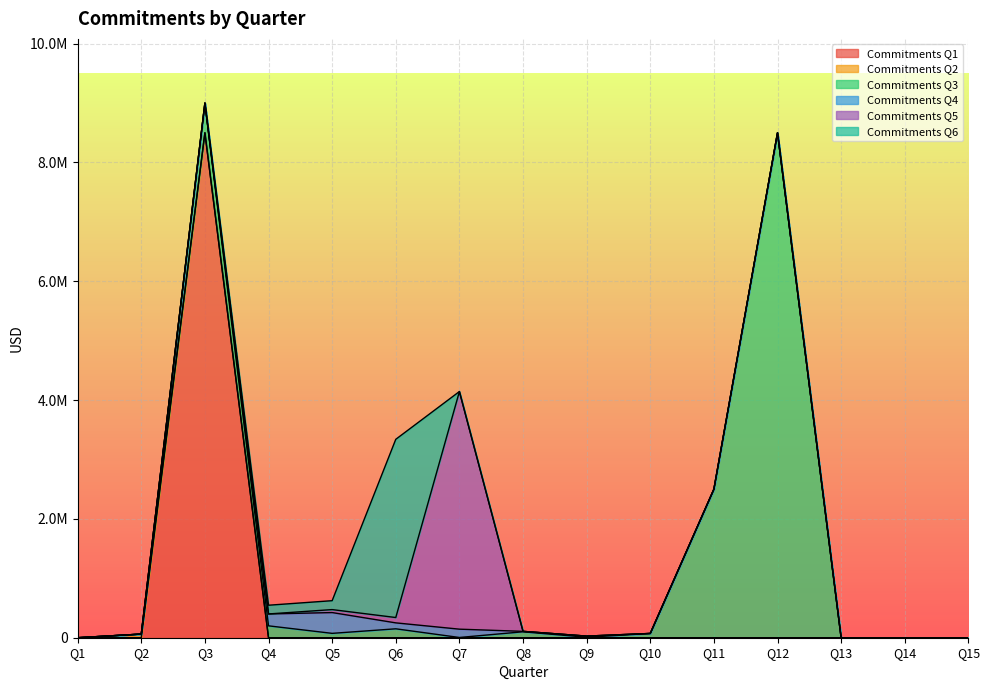

Which category has the highest value across all series?

Q3